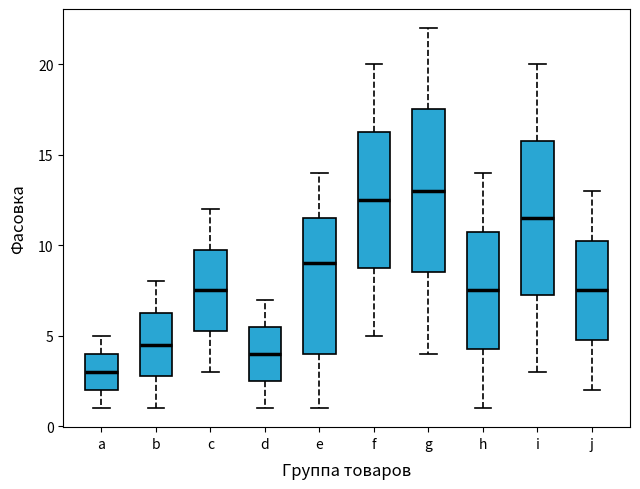

Reading left to right, transcribe this box plot: for each box, give where its median line is, the range the box spans, and where its two whiskers end, as read against the y-axis. The values are not printed on the chart, so give them approximately, as read against the axis.

a: median 3.0, box 2.0 to 4.0, whiskers 1.0 to 5.0
b: median 4.5, box 3.0 to 6.5, whiskers 1.0 to 8.0
c: median 7.5, box 5.5 to 10.0, whiskers 3.0 to 12.0
d: median 4.0, box 2.5 to 5.5, whiskers 1.0 to 7.0
e: median 9.0, box 4.0 to 11.5, whiskers 1.0 to 14.0
f: median 12.5, box 9.0 to 16.5, whiskers 5.0 to 20.0
g: median 13.0, box 8.5 to 17.5, whiskers 4.0 to 22.0
h: median 7.5, box 4.5 to 11.0, whiskers 1.0 to 14.0
i: median 11.5, box 7.5 to 16.0, whiskers 3.0 to 20.0
j: median 7.5, box 5.0 to 10.5, whiskers 2.0 to 13.0